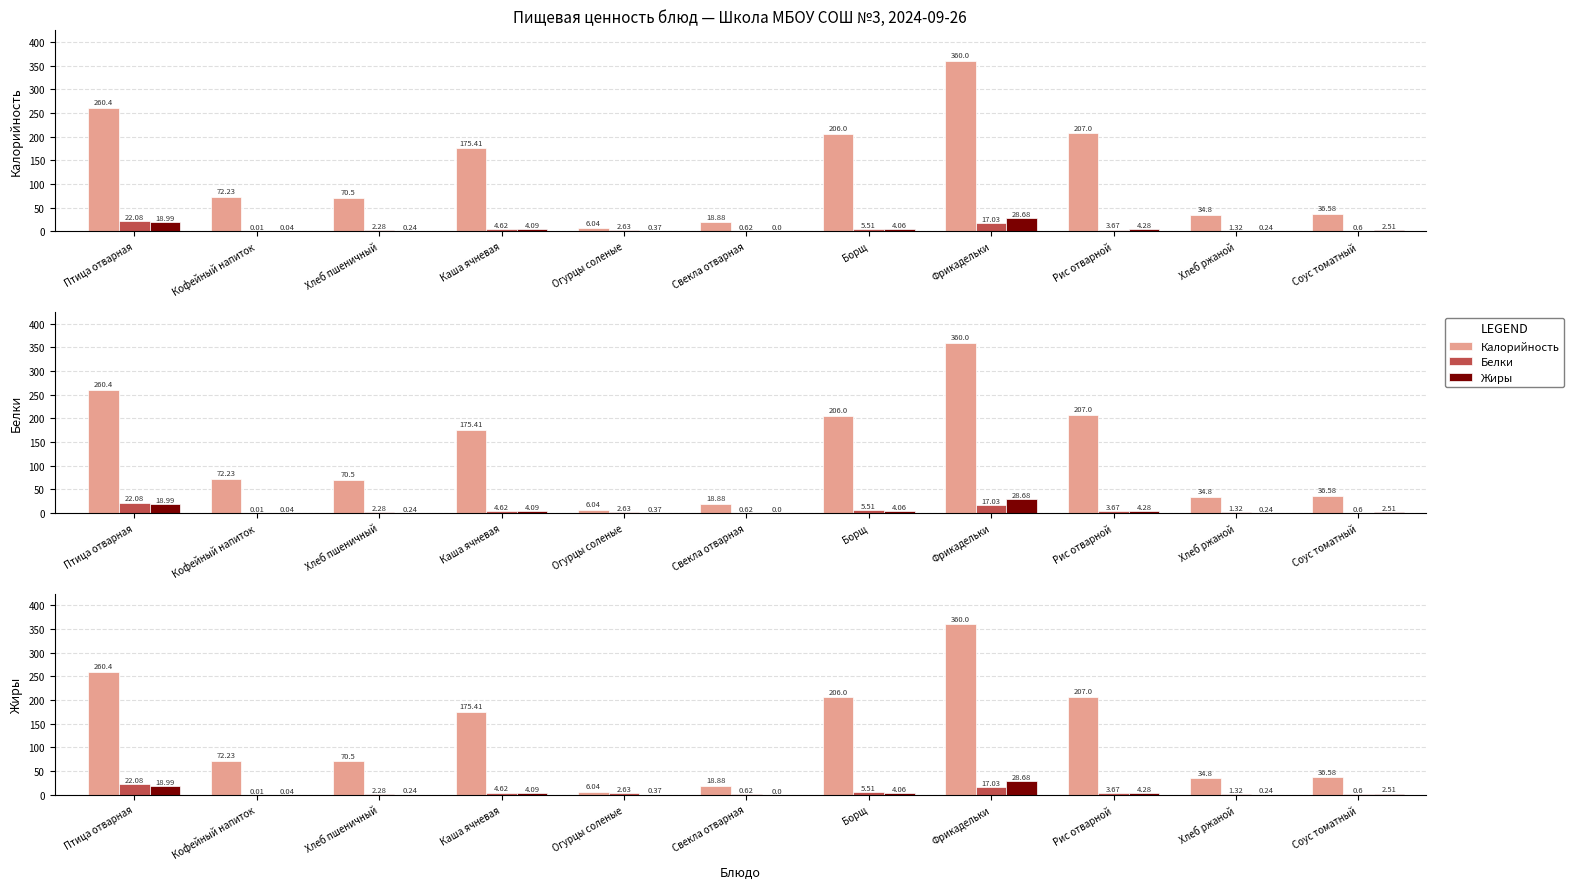

How many bars are there in total?

33